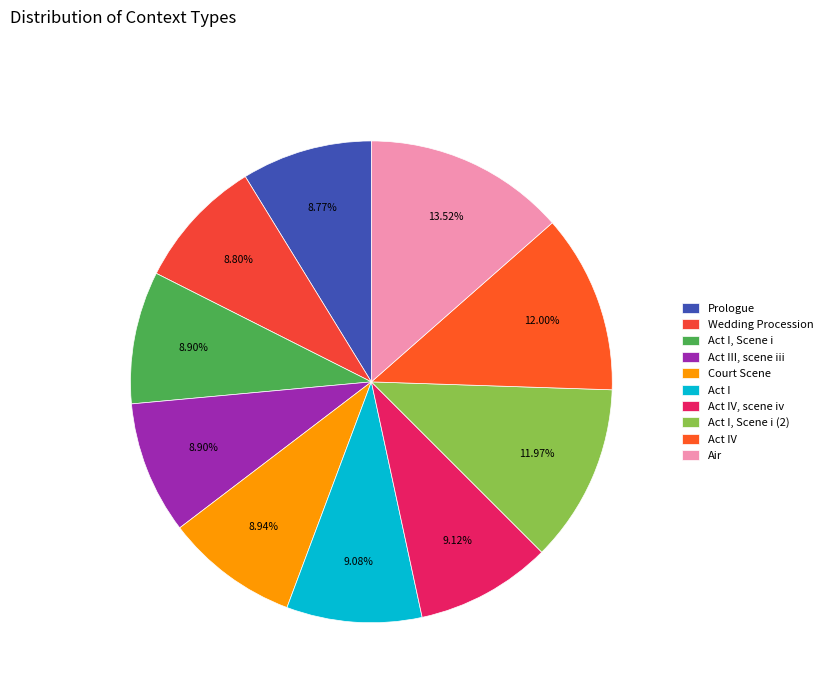

The Court Scene slice represents 9% of the pie. True or false?

True